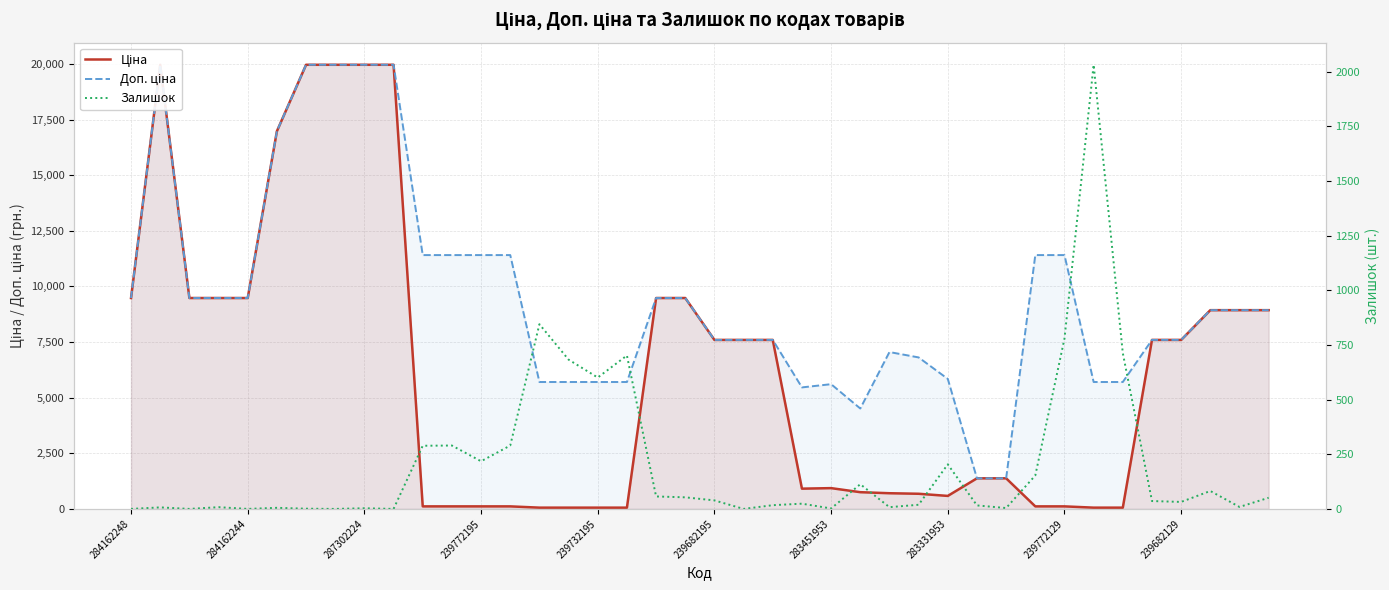

In Доп. ціна, how many points are lower than both neighbors (excluding endpoints)?

2